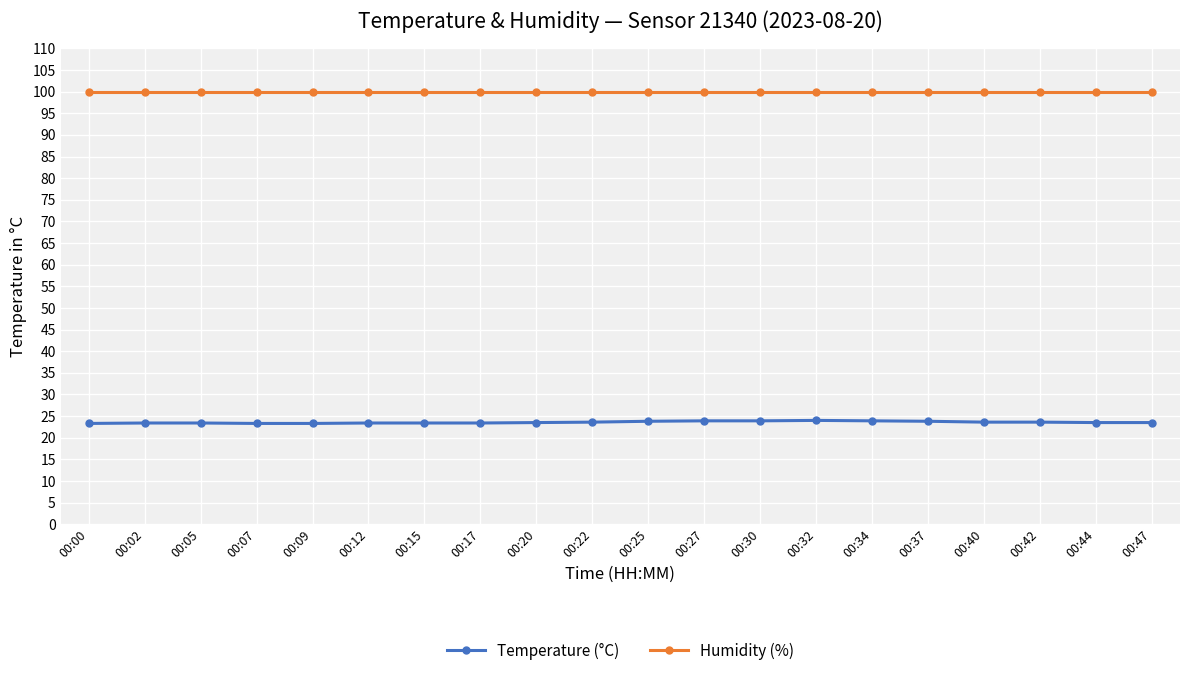

Rank the series at 00:40 from highest to lowest value.

Humidity (%), Temperature (°C)